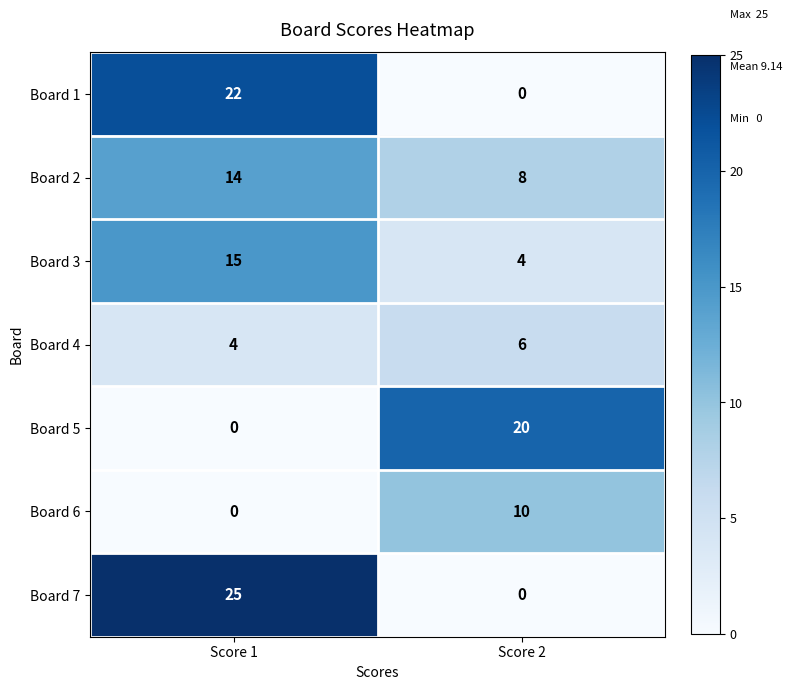

What is the average value of the Board 4 series?

5